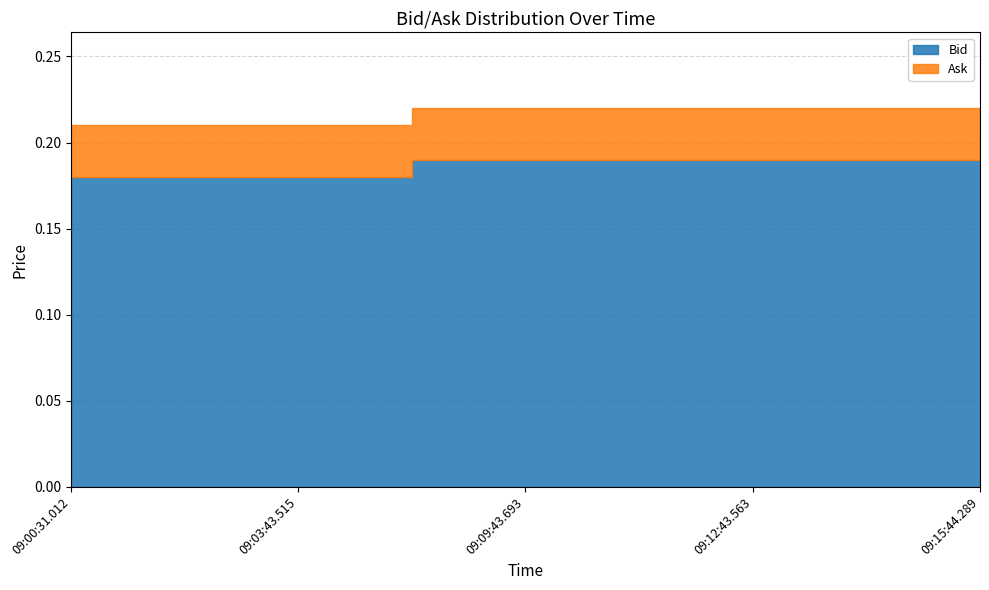

True or false: Bid has more than 1 interior local peaks.

False